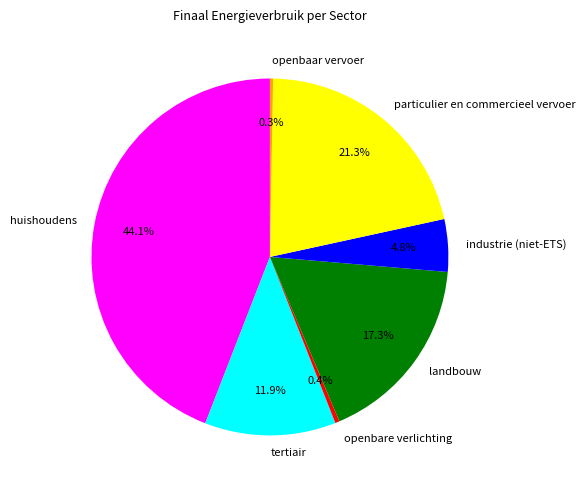

Which slice is the largest?

huishoudens